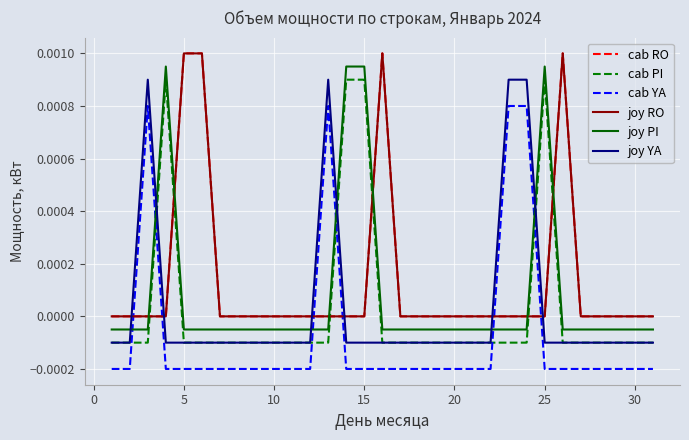

Does the chart display data point markers on the line(s)?

No